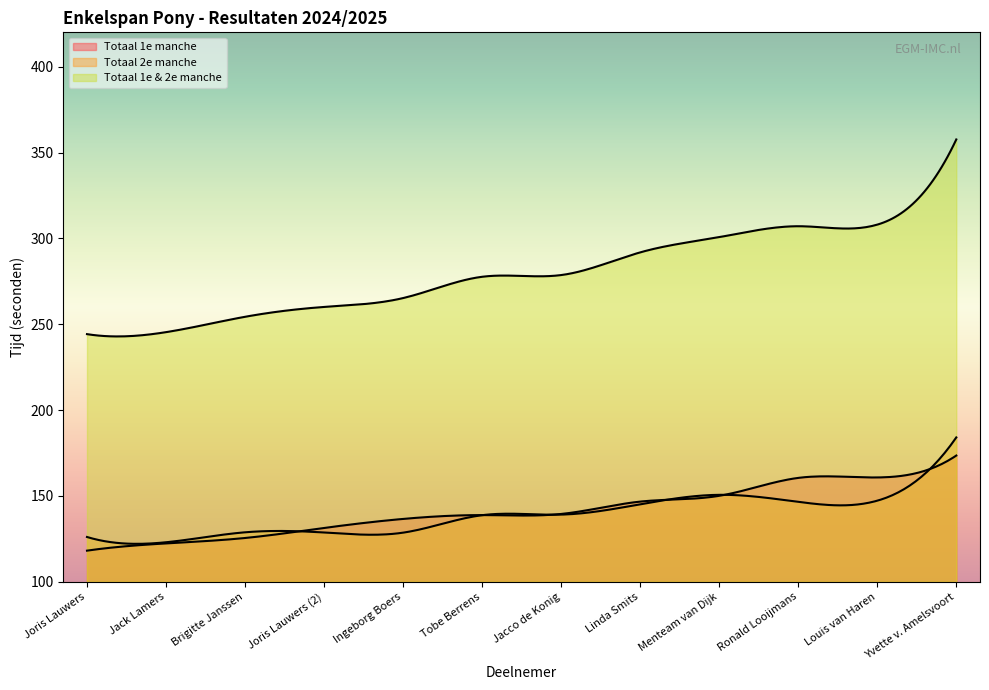

How many data points in Totaal 1e manche are above 139?

6